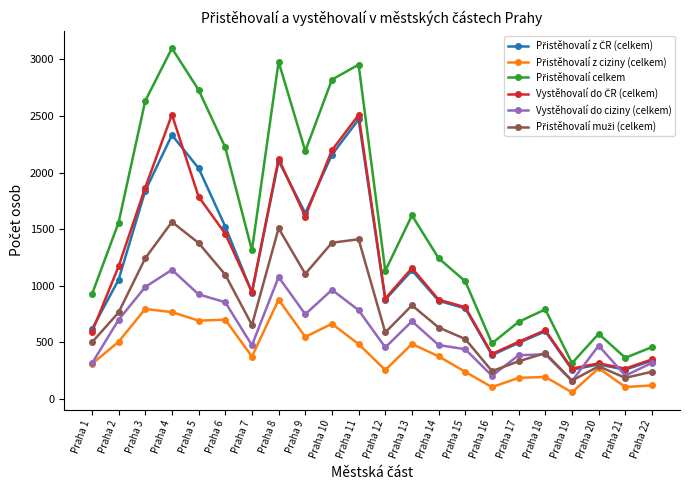

What is the total value across all series at Praha 1?

3250